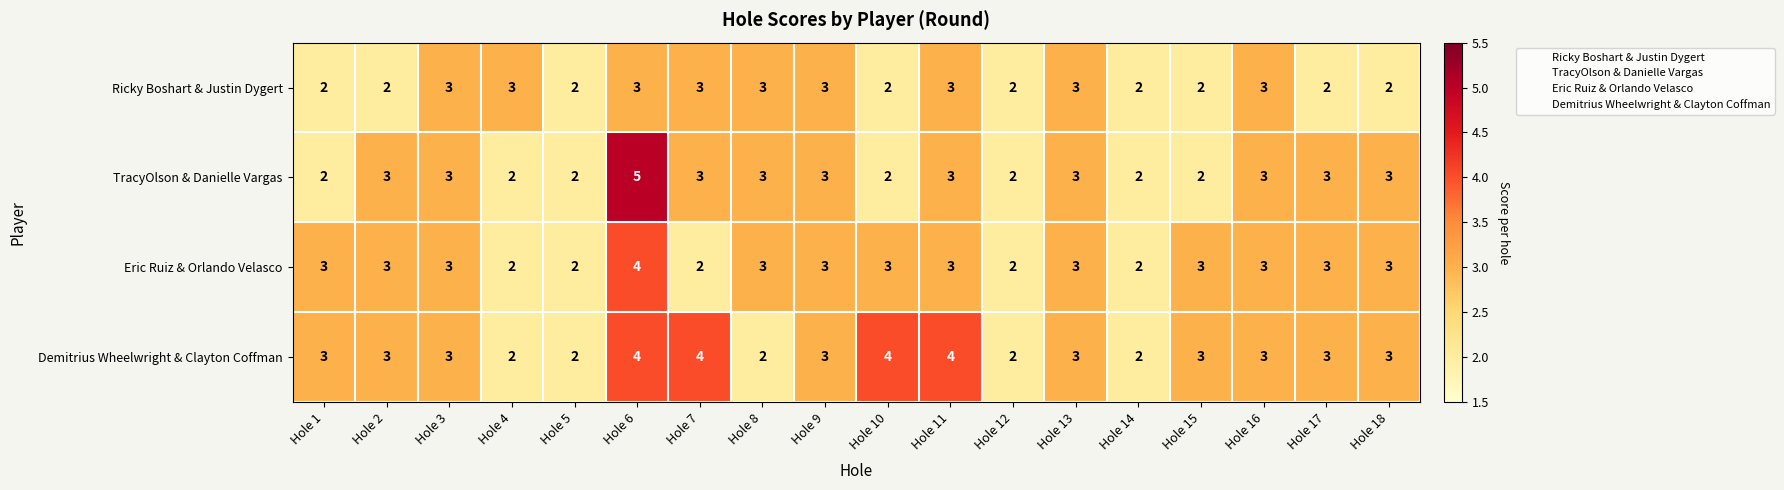

True or false: TracyOlson & Danielle Vargas has a value of 3 at Hole 7.

True